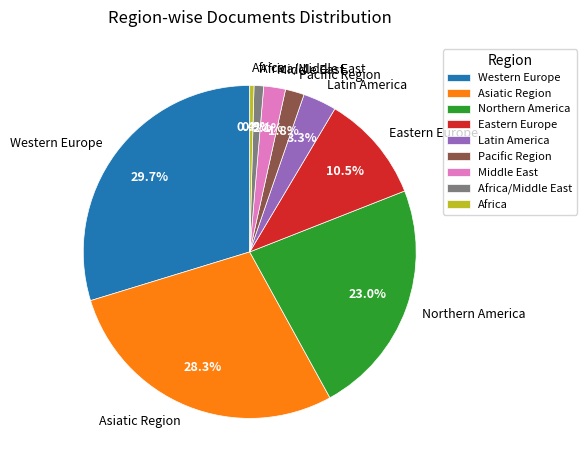

Is it true that Africa is 0% of the pie?

True